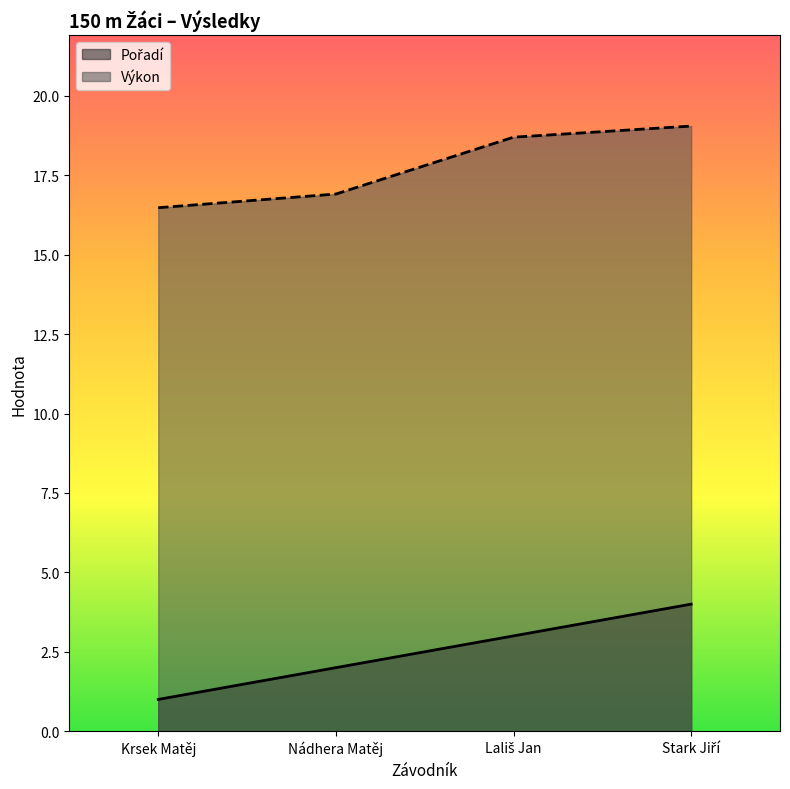

Is the value of Výkon at Lališ Jan greater than the value of Pořadí at Lališ Jan?

Yes